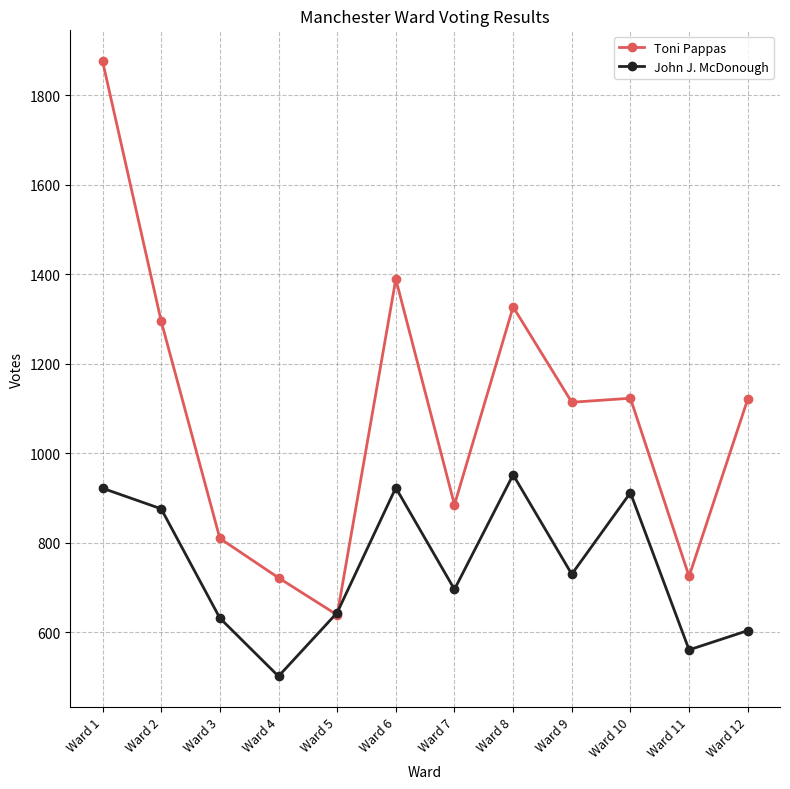

What is the difference between the highest and lowest values at Ward 10?

211